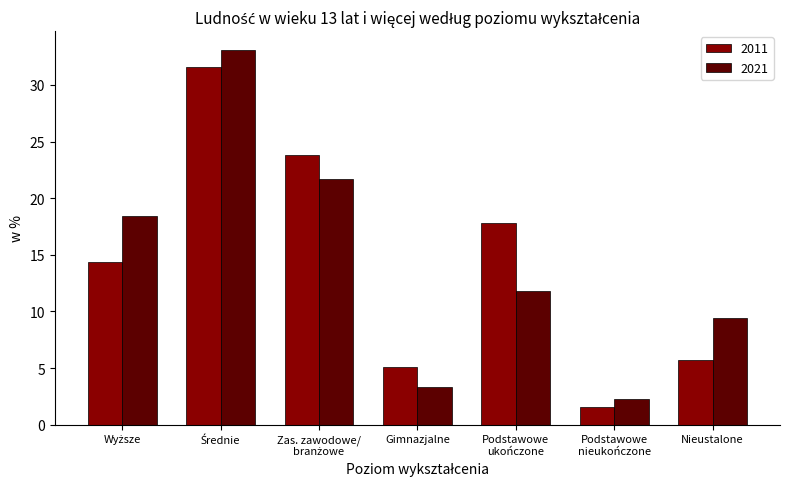

Reading left to right, what are all the values shown in this chart?

2011: 14.4	31.6	23.8	5.1	17.8	1.6	5.7
2021: 18.4	33.1	21.7	3.3	11.8	2.3	9.4